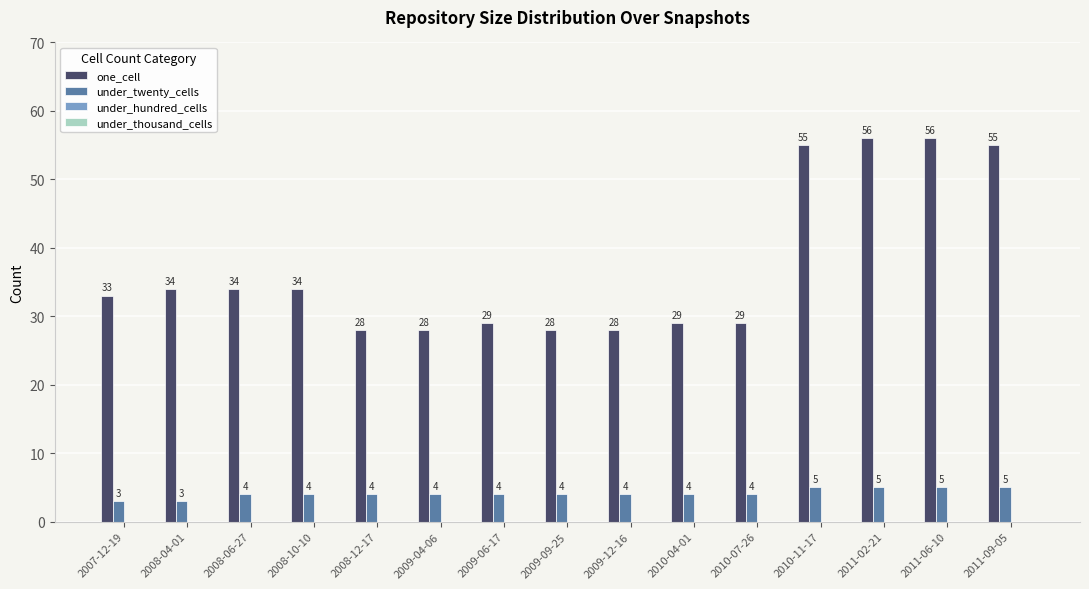

Are the bars grouped side by side (vs. stacked)?

Yes